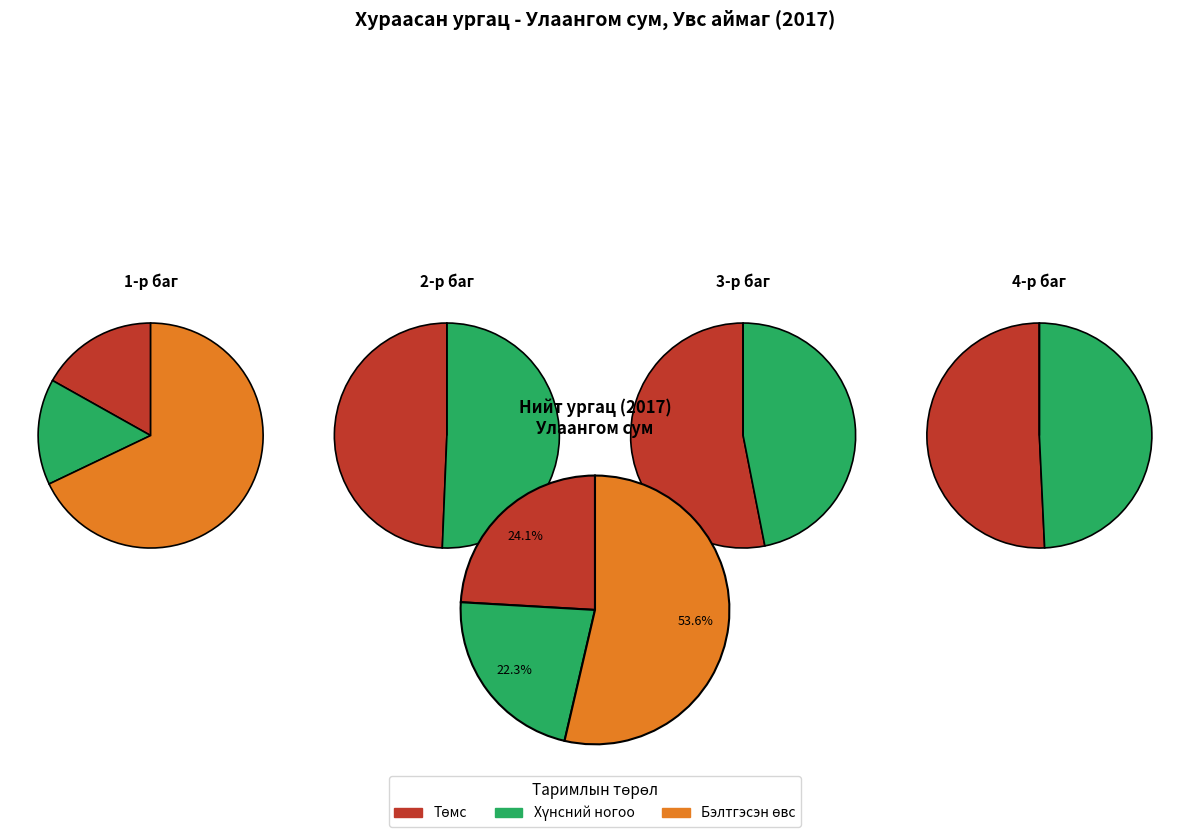

Does any single category account for the majority?

Yes